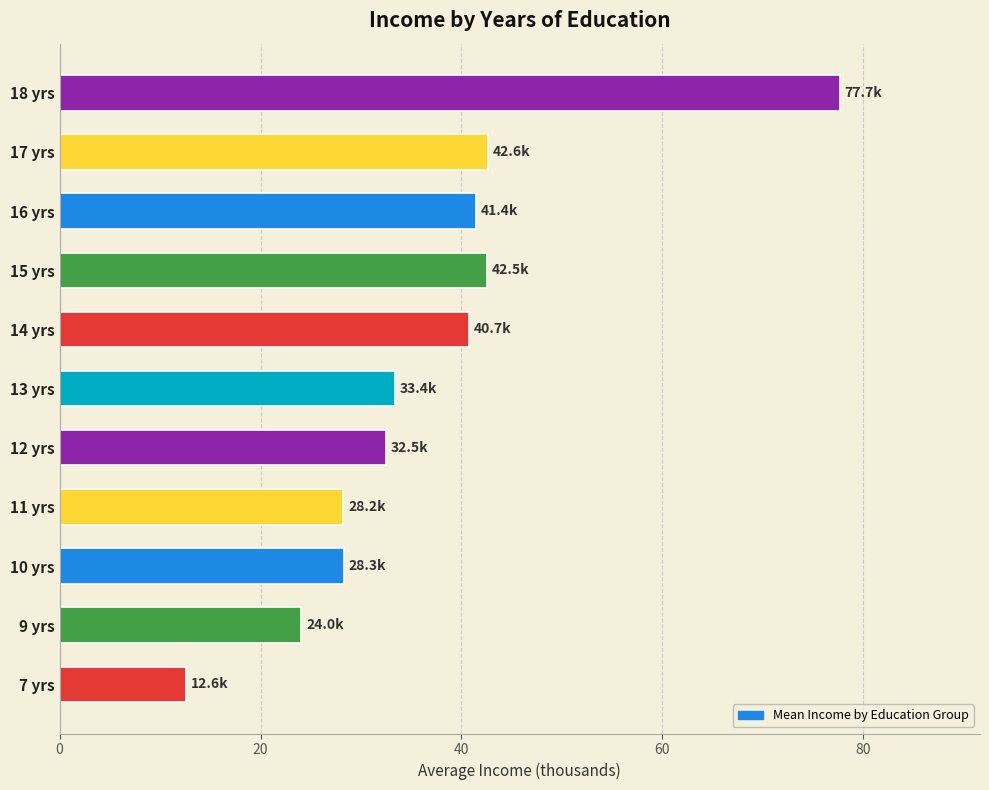

The value at 9 yrs is 24.0. True or false?

True